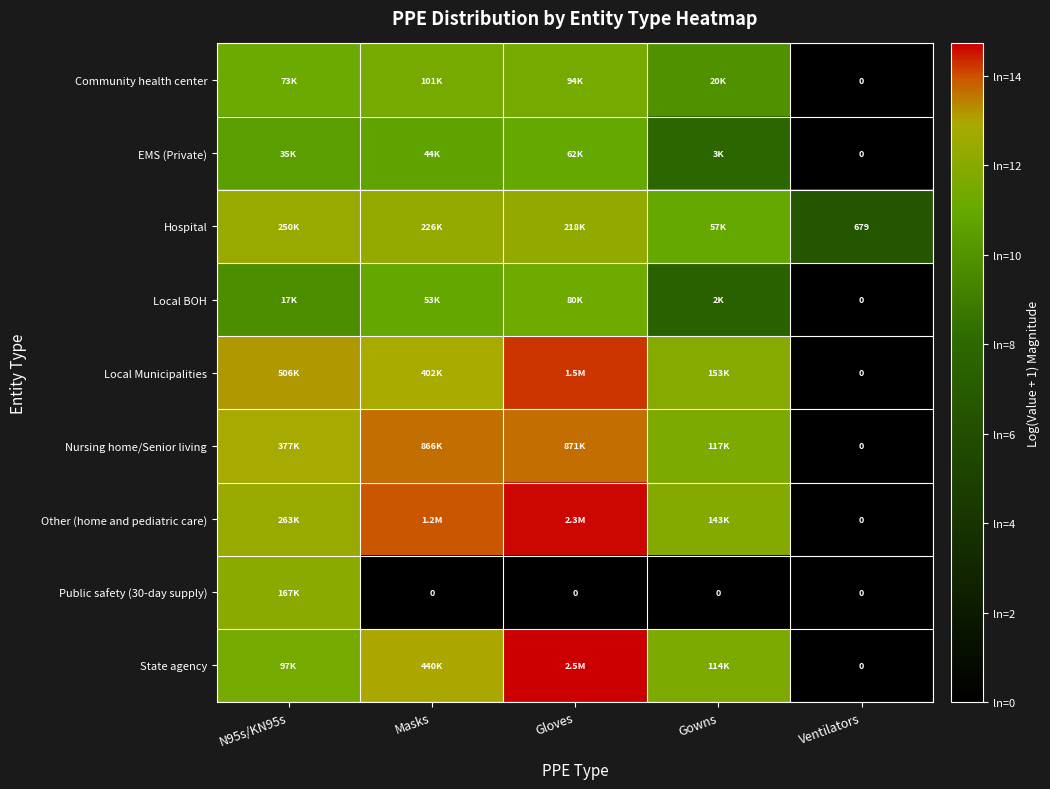

What is the difference between the highest and lowest values at Gloves?

14.7